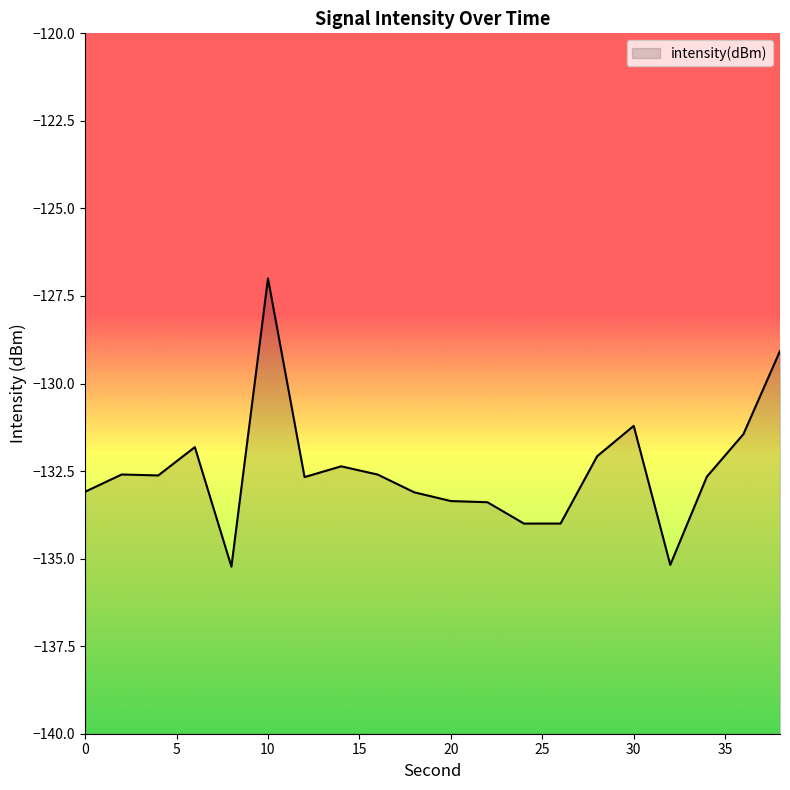

What is the change in value from 0 to 12?

+0.4